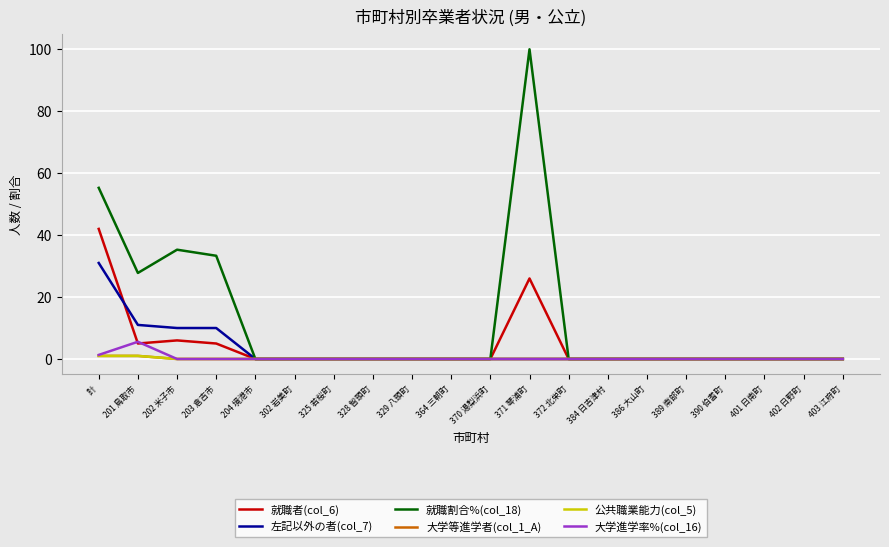

Reading left to right, transcribe all the data shown in this chart.

就職者(col_6): 42.0	5.0	6.0	5.0	0.0	0.0	0.0	0.0	0.0	0.0	0.0	26.0	0.0	0.0	0.0	0.0	0.0	0.0	0.0	0.0
左記以外の者(col_7): 31.0	11.0	10.0	10.0	0.0	0.0	0.0	0.0	0.0	0.0	0.0	0.0	0.0	0.0	0.0	0.0	0.0	0.0	0.0	0.0
就職割合%(col_18): 55.3	27.8	35.3	33.3	0.0	0.0	0.0	0.0	0.0	0.0	0.0	100.0	0.0	0.0	0.0	0.0	0.0	0.0	0.0	0.0
大学等進学者(col_1_A): 1.0	1.0	0.0	0.0	0.0	0.0	0.0	0.0	0.0	0.0	0.0	0.0	0.0	0.0	0.0	0.0	0.0	0.0	0.0	0.0
公共職業能力(col_5): 1.0	1.0	0.0	0.0	0.0	0.0	0.0	0.0	0.0	0.0	0.0	0.0	0.0	0.0	0.0	0.0	0.0	0.0	0.0	0.0
大学進学率%(col_16): 1.3	5.6	0.0	0.0	0.0	0.0	0.0	0.0	0.0	0.0	0.0	0.0	0.0	0.0	0.0	0.0	0.0	0.0	0.0	0.0